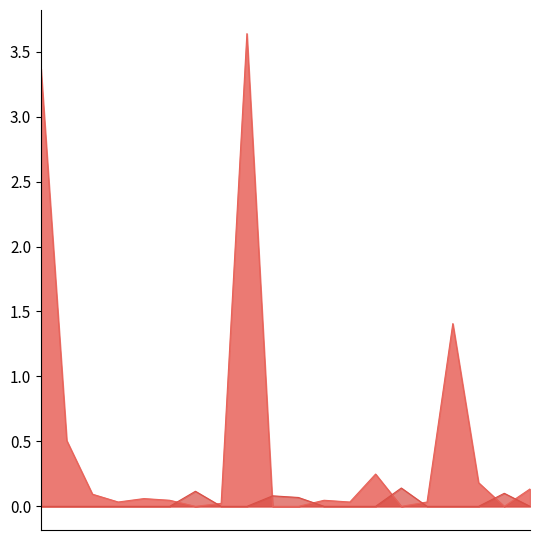

How many intersections are there between задолженность and аванс (переплата)?

8